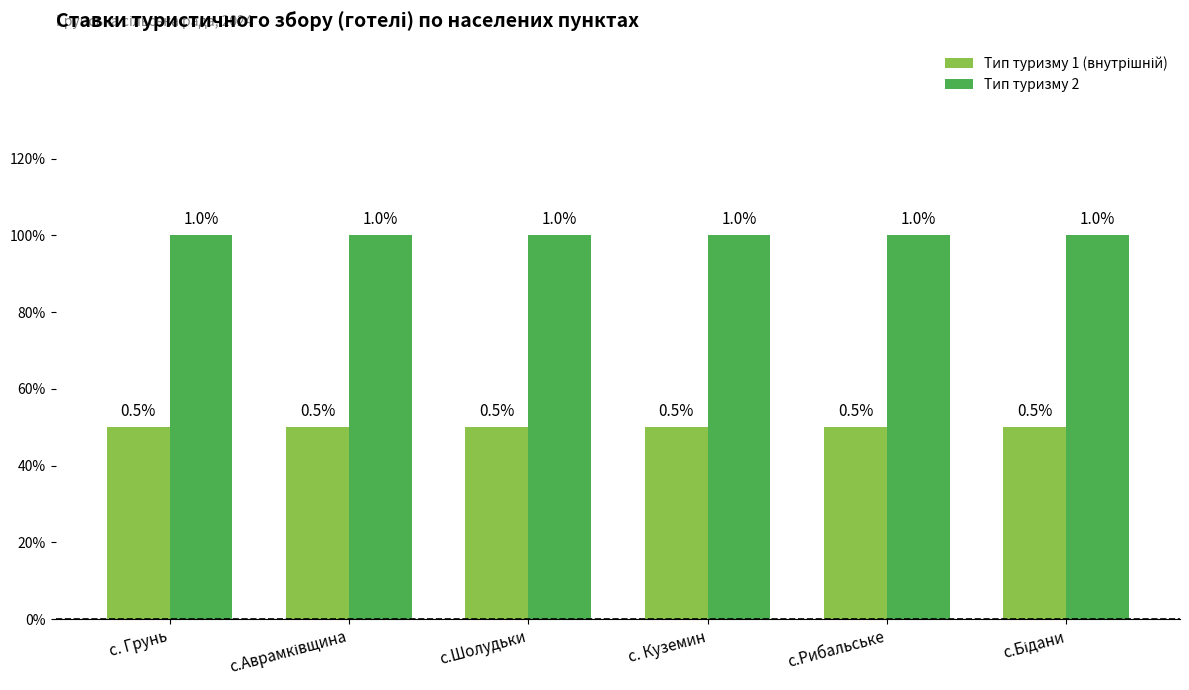

What is the total value across all series at с.Шолудьки?

1.5